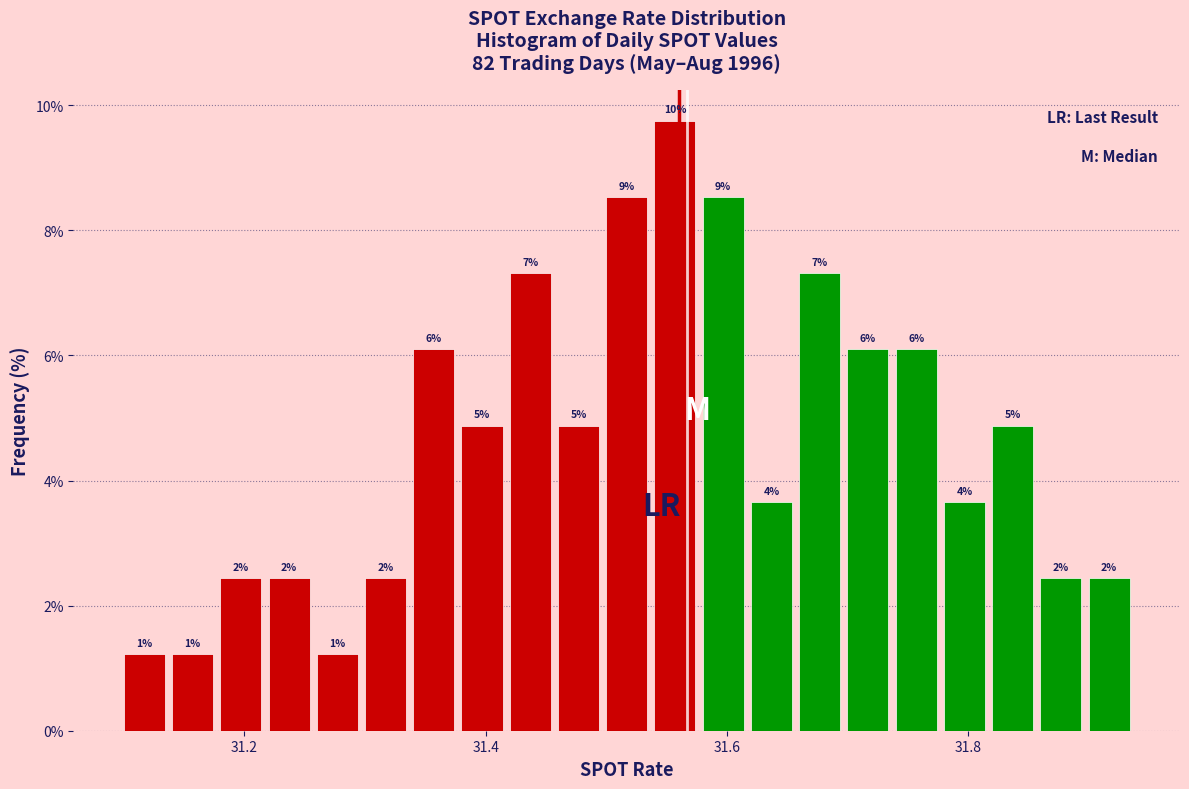

Around what value on the x-axis is the tallest bar? Give the approximate position of its centre, as read against the axis.

31.56